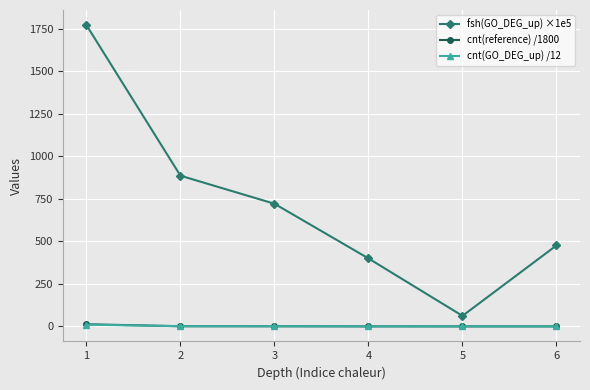

Which series has the widest spread of values?

fsh(GO_DEG_up) ×1e5